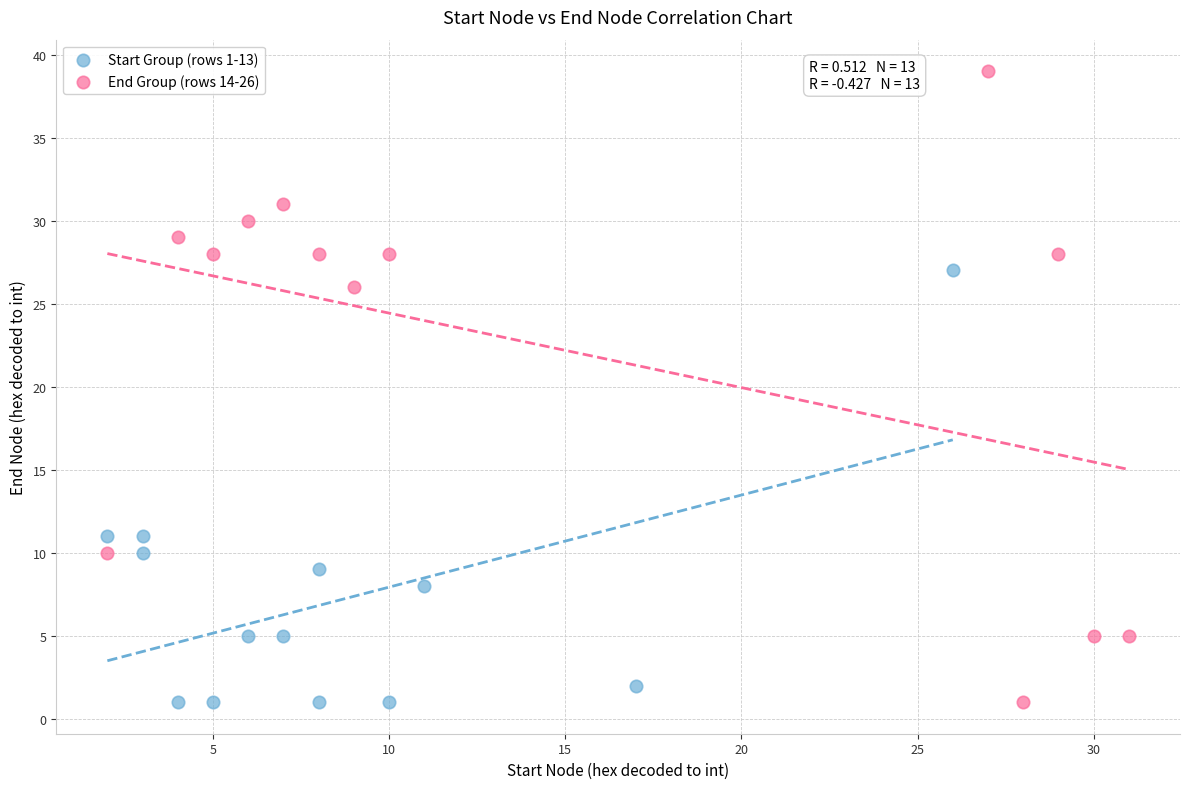

Which series reaches the maximum Y coordinate?

End Group (rows 14-26)